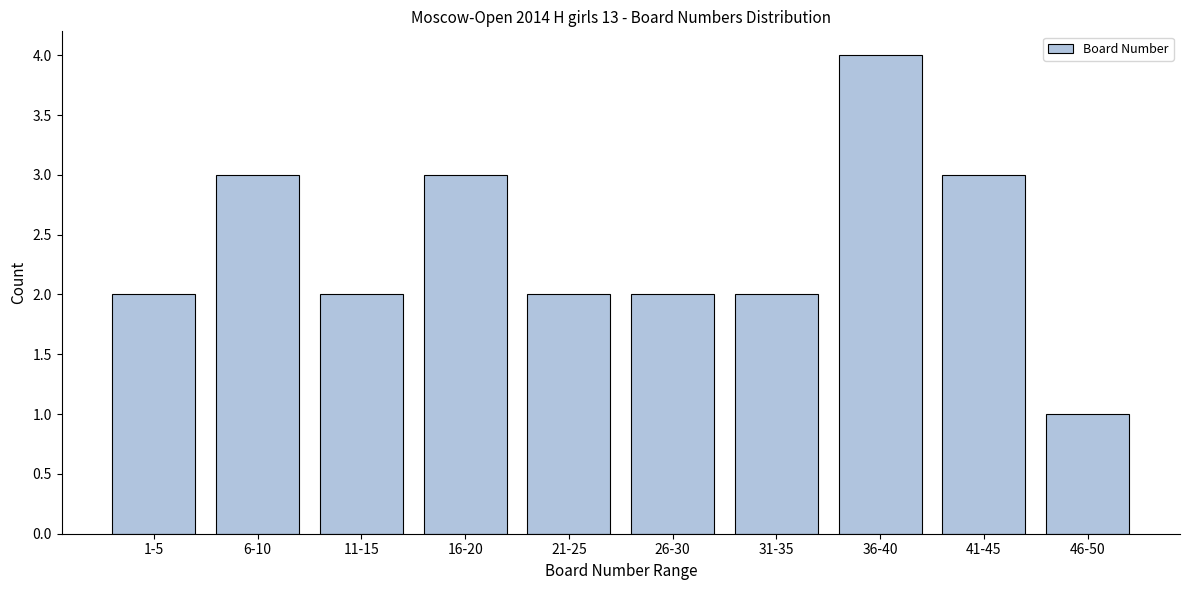

Reading left to right, extract all data points from this chart.

1-5=2	6-10=3	11-15=2	16-20=3	21-25=2	26-30=2	31-35=2	36-40=4	41-45=3	46-50=1